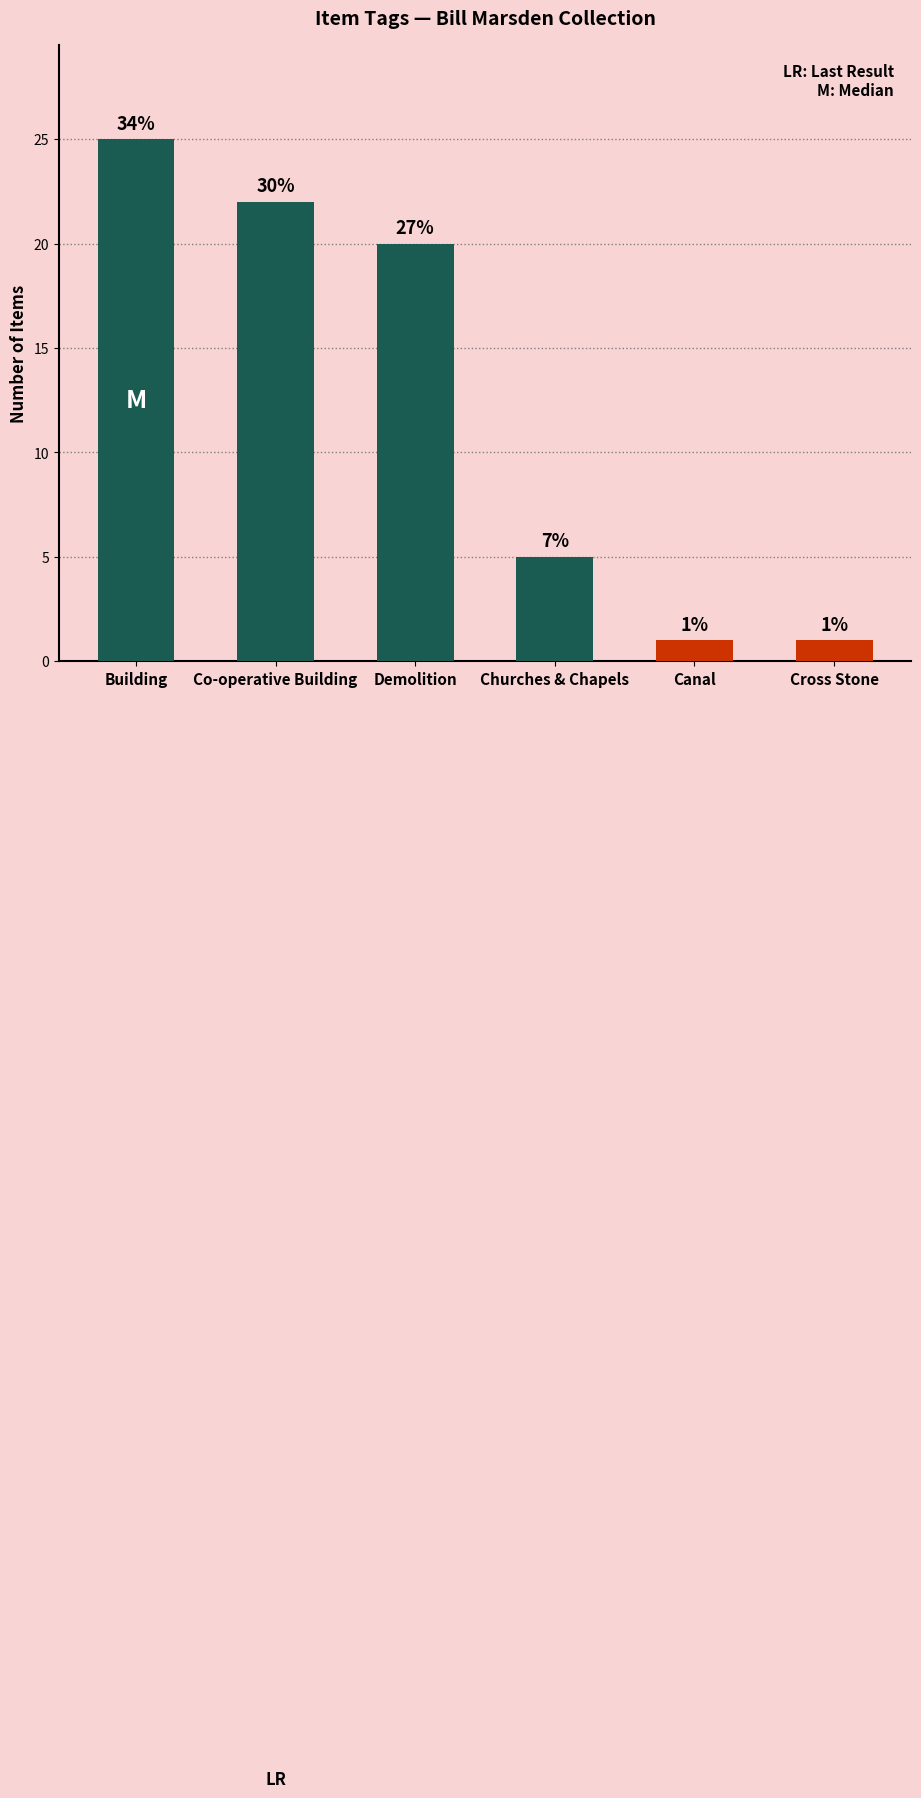

What is the change in value from Building to Canal?

-24